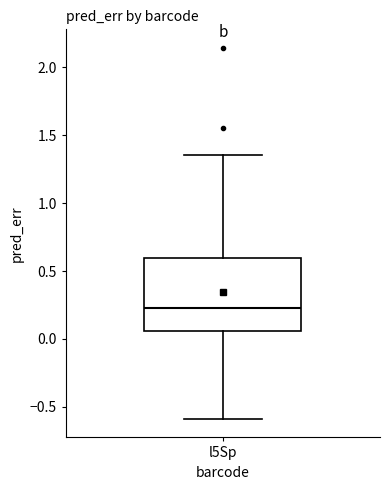

Read this box plot against the y-axis: the position of the median line, the range covered by the box, and the ends of both whiskers. The values are not printed on the chart, so give them approximately, as read against the axis.

median 0.25, box 0.05 to 0.60, whiskers -0.60 to 1.35